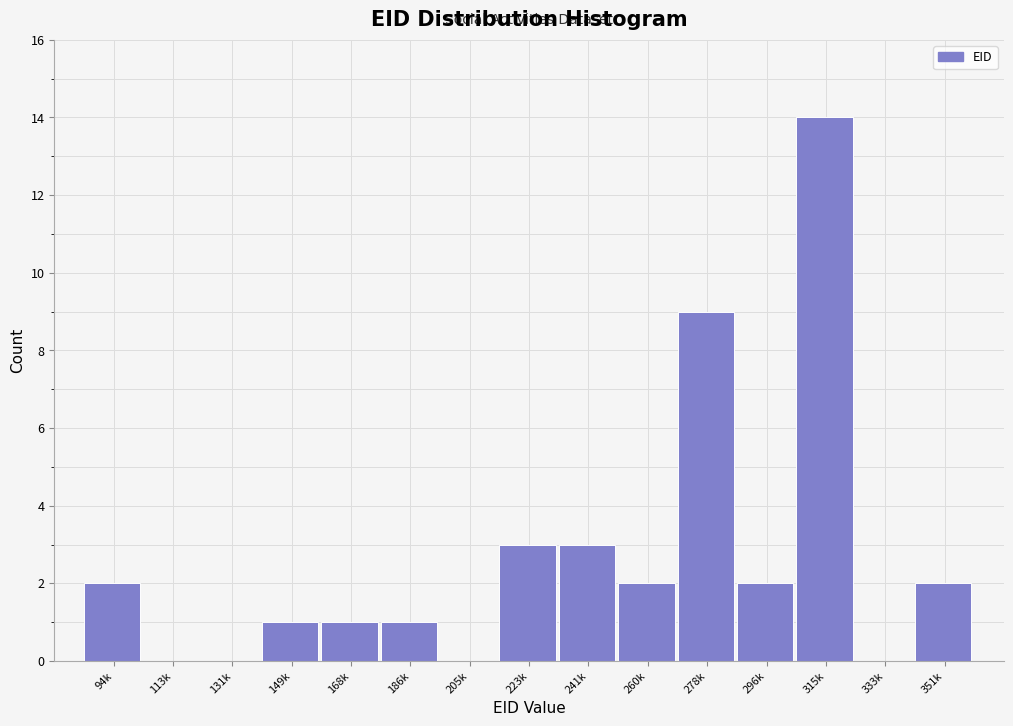

Reading left to right, what are all the values shown in this chart?

94k=2	113k=0	131k=0	149k=1	168k=1	186k=1	205k=0	223k=3	241k=3	260k=2	278k=9	296k=2	315k=14	333k=0	351k=2